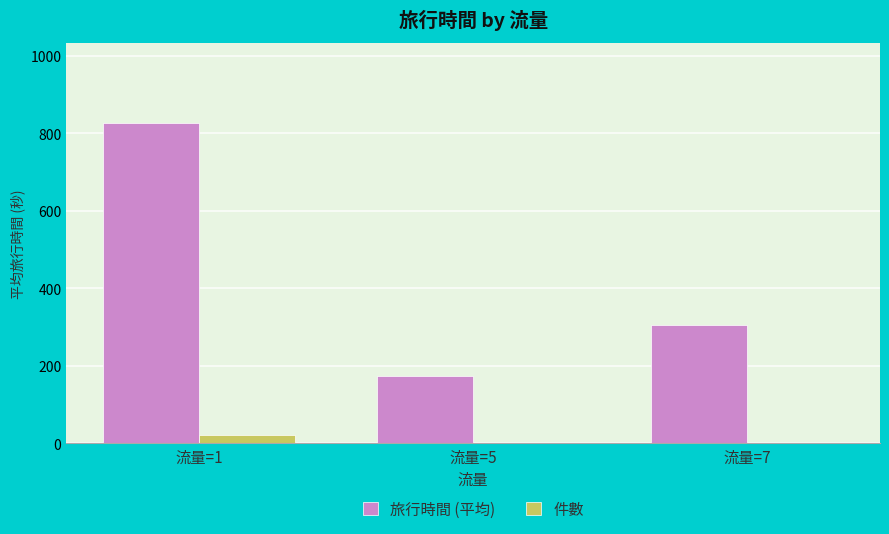

Is the value of 件數 at 流量=5 greater than the value of 旅行時間 (平均) at 流量=5?

No